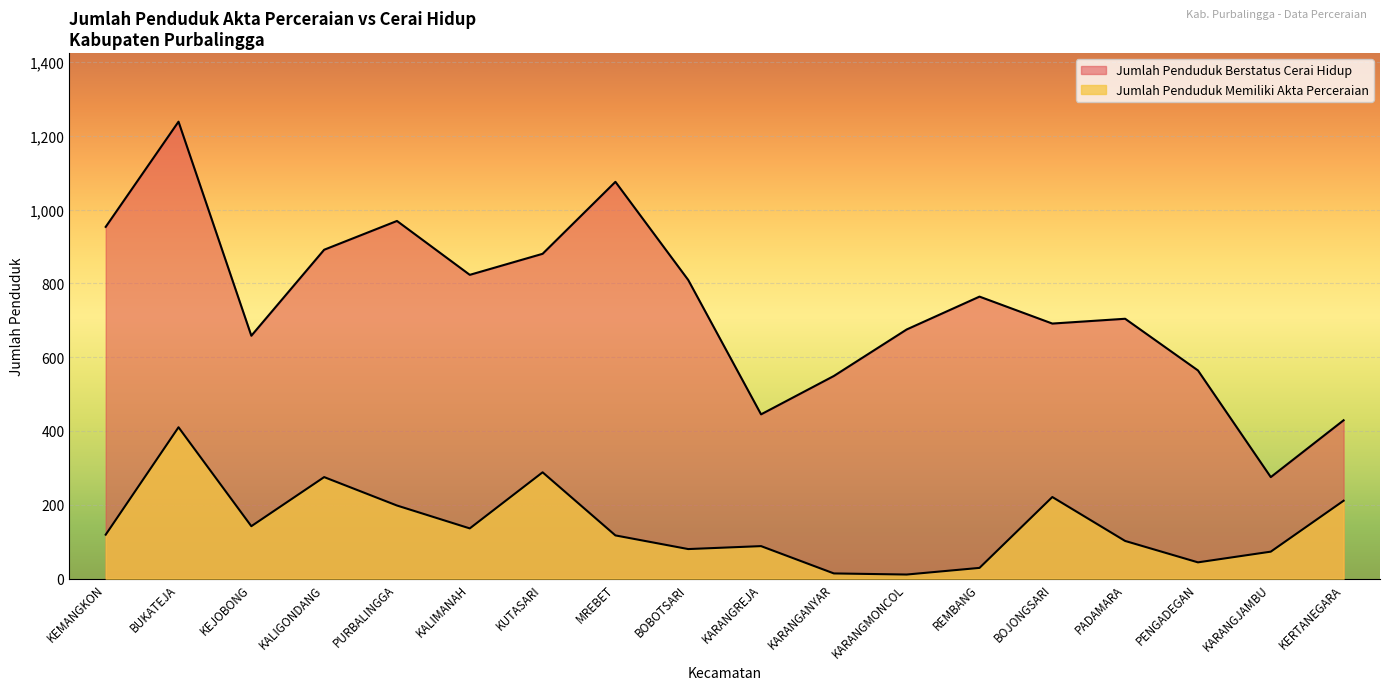

What are all the series names shown in the legend?

Jumlah Penduduk Memiliki Akta Perceraian, Jumlah Penduduk Berstatus Cerai Hidup